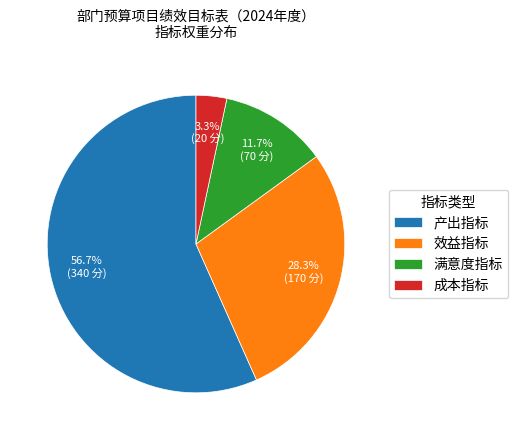

Rank the categories by value from highest to lowest.

产出指标, 效益指标, 满意度指标, 成本指标